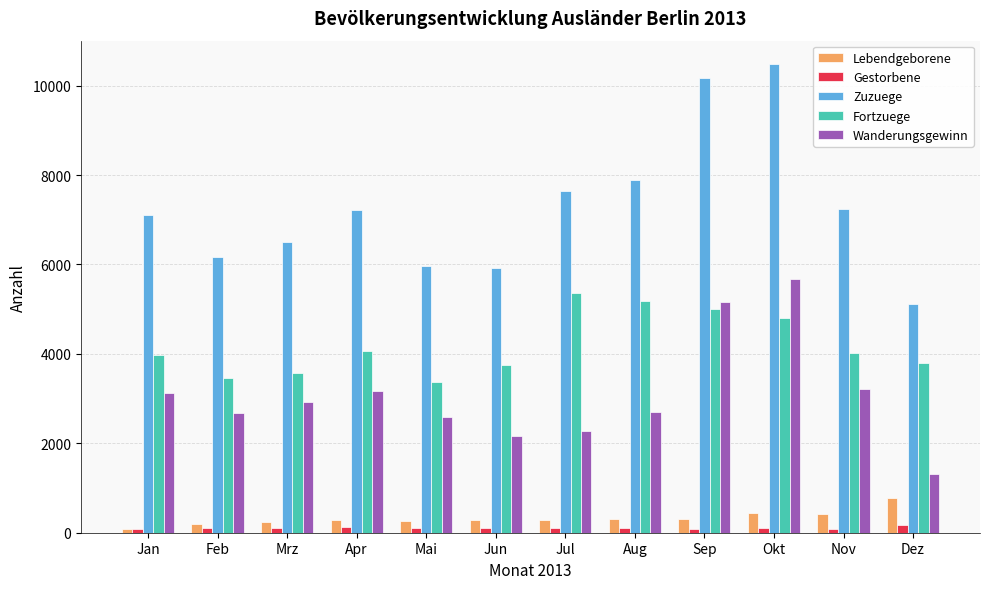

Count the number of data series in this chart.

5